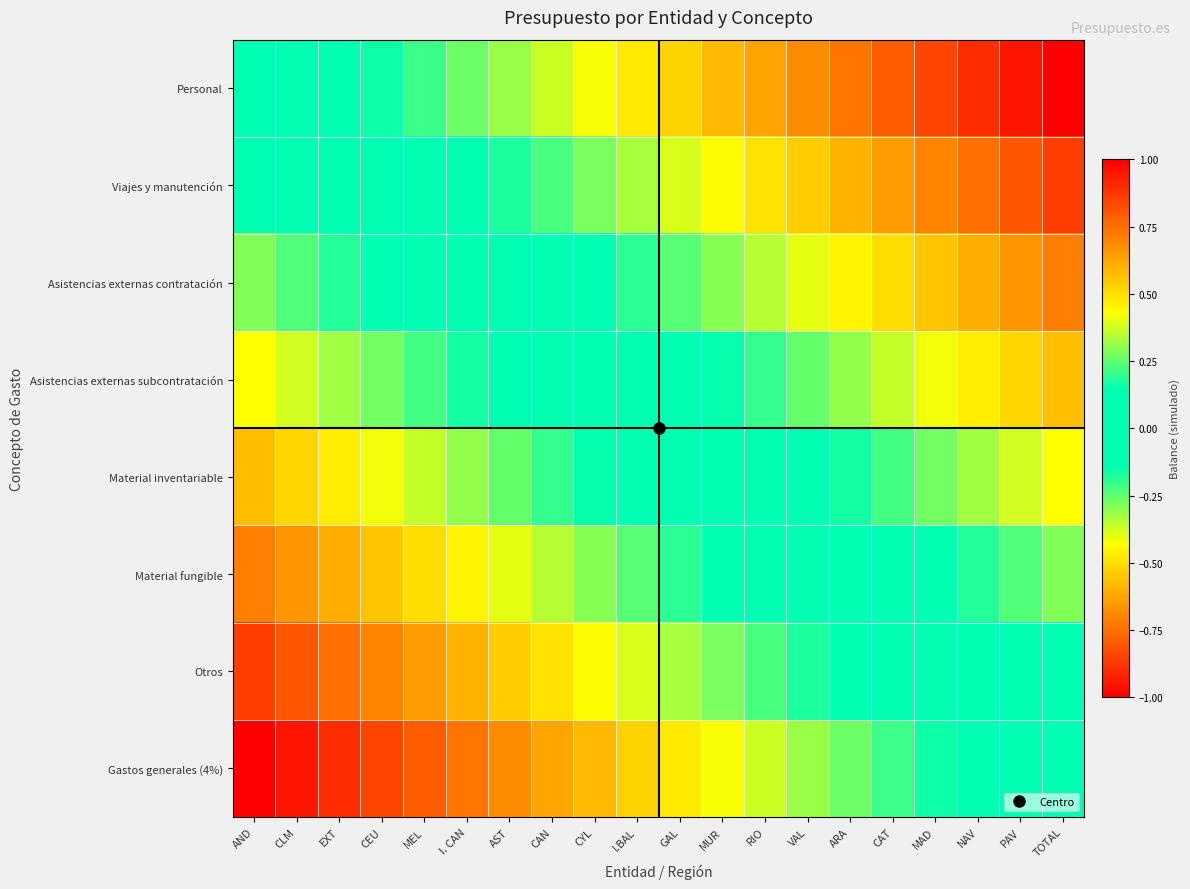

Which series has the largest total across all categories?

Personal